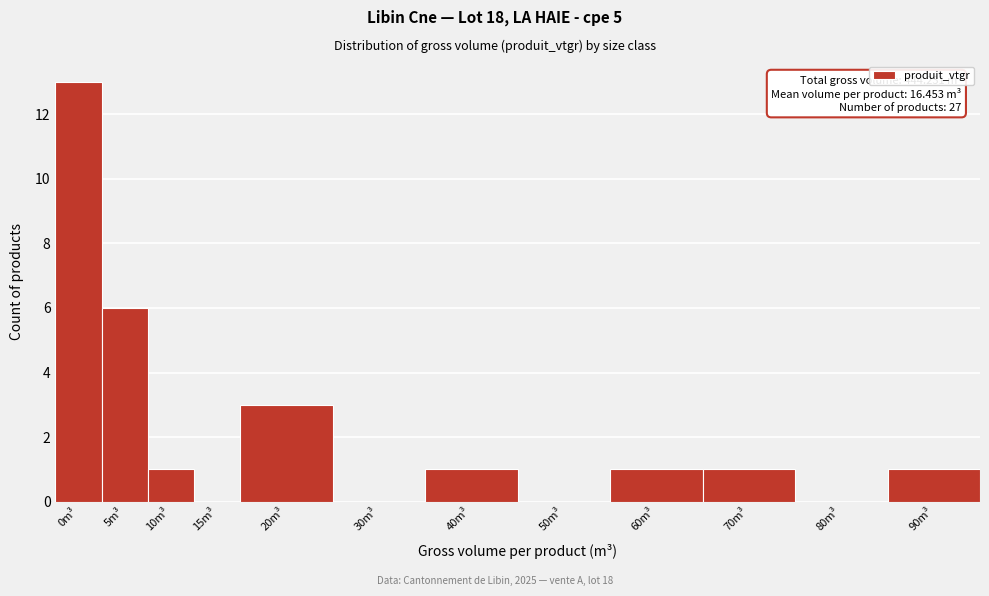

What is the sum of all values?

27